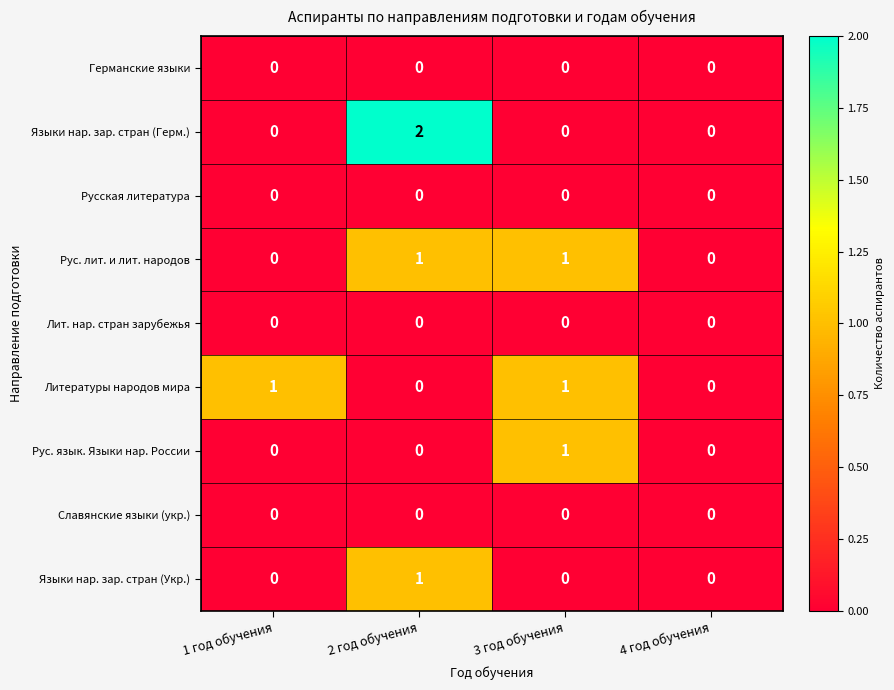

The Языки нар. зар. стран (Укр.) series shows 1 at 1 год обучения. True or false?

False